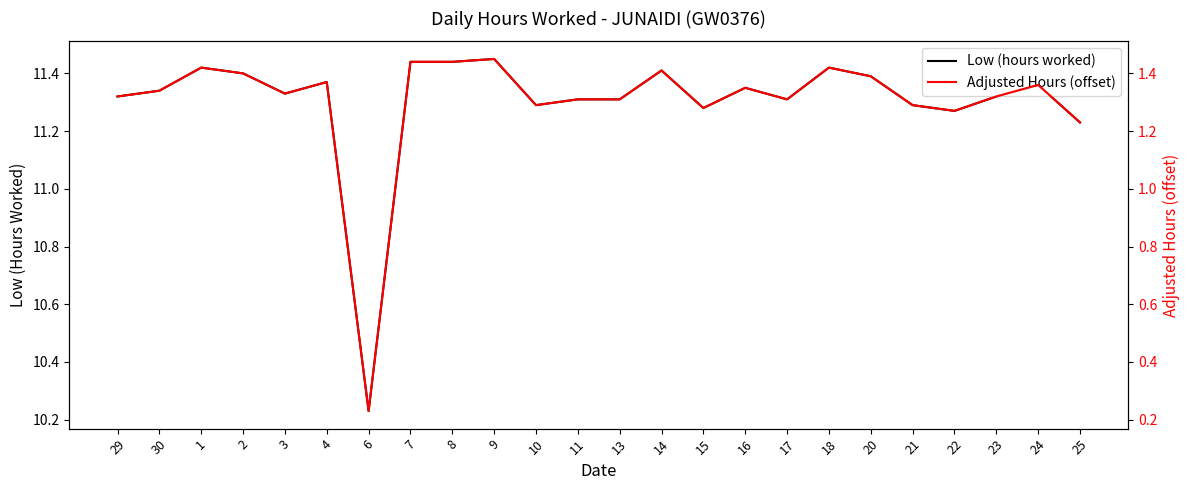

At which category does the chart reach its minimum across all series?

6